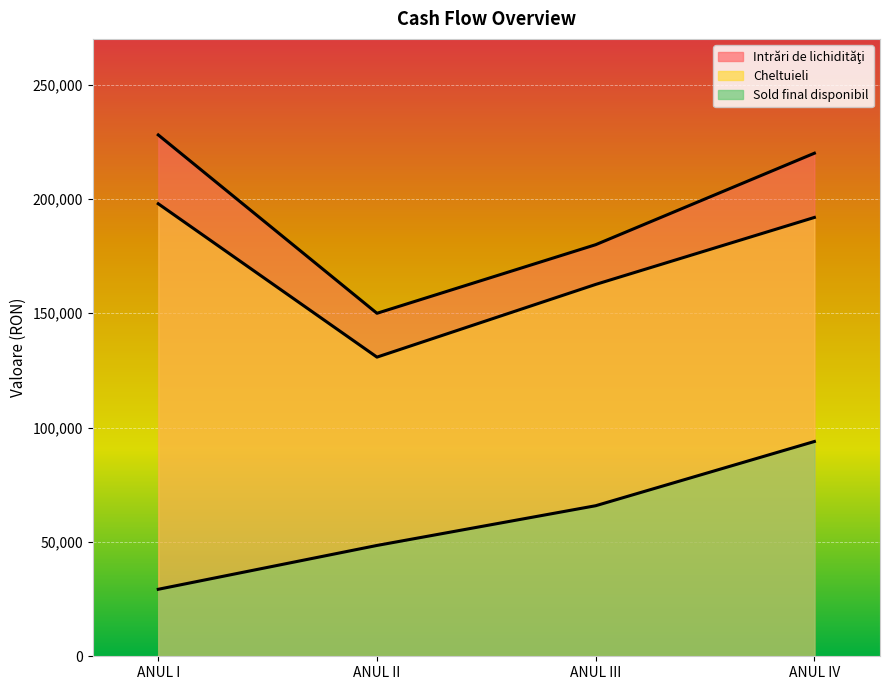

Does the chart display data point markers on the line(s)?

No